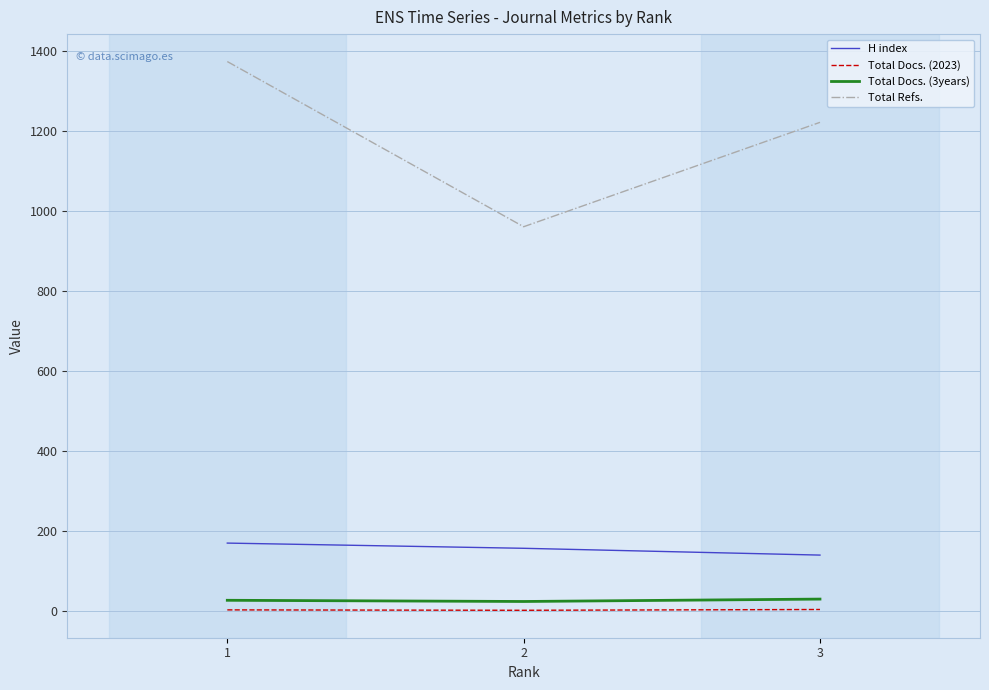

Is the value of H index at 3 greater than the value of Total Docs. (3years) at 3?

Yes